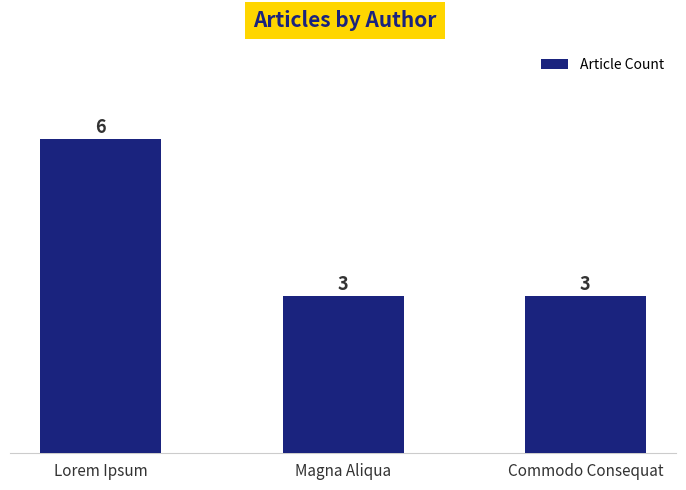

What is the label of the 2nd bar from the right?

Magna Aliqua